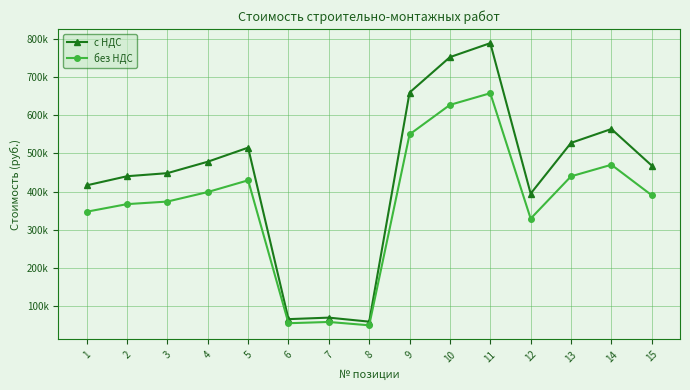

Between 11 and 7, which is larger?

11